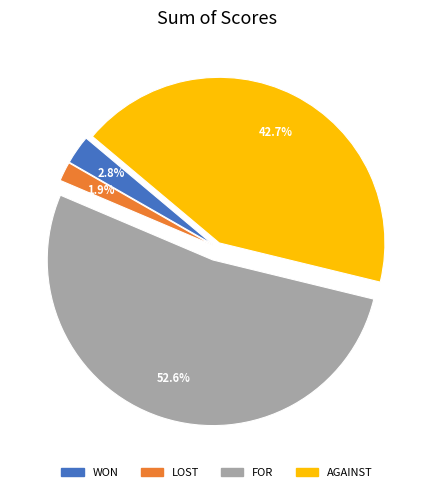

Does any single category account for the majority?

Yes